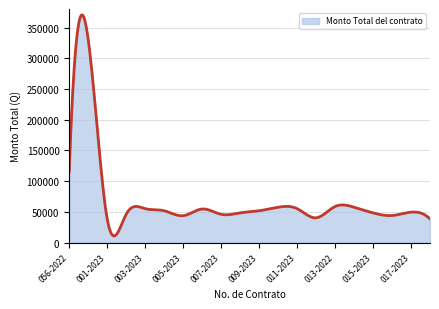

What is the greatest value displayed?

370755.0